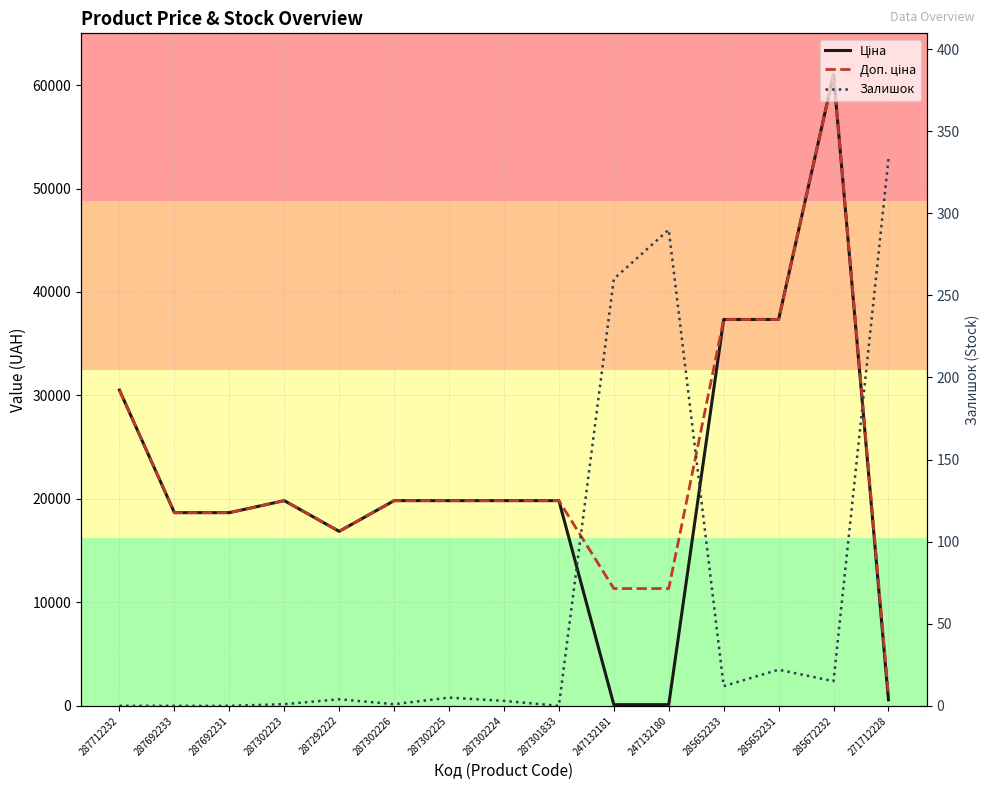

Which has a higher value, 247132181 or 285672232?

285672232